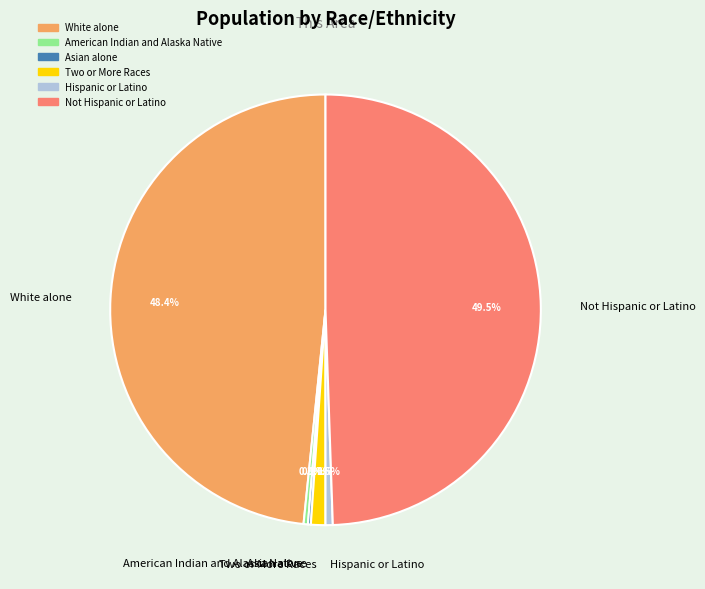

Between White alone and Hispanic or Latino, which is larger?

White alone